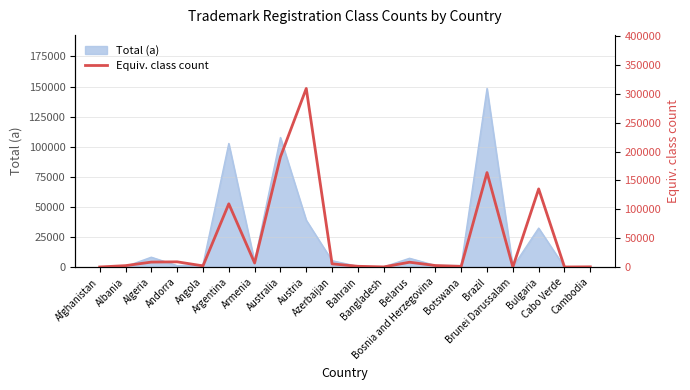

Does the chart have visible grid lines?

Yes